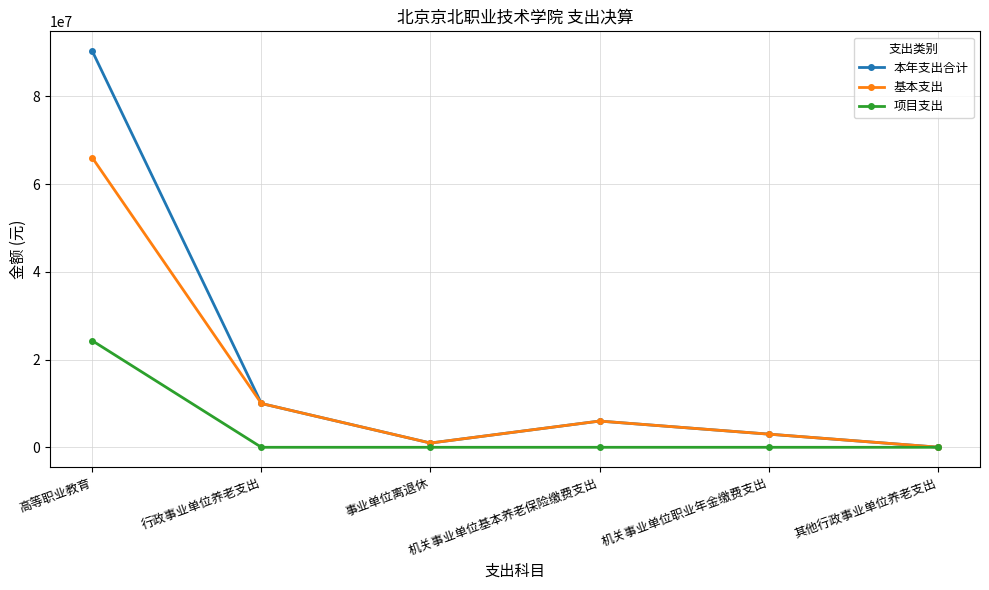

At how many categories does at least one series exceed 75320882?

1